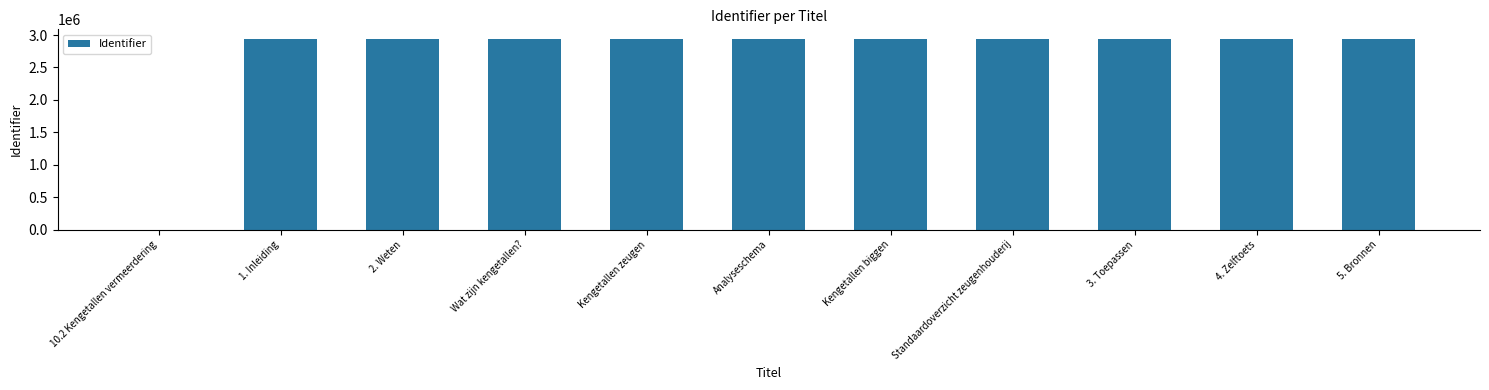

What is the greatest value displayed?

2941016